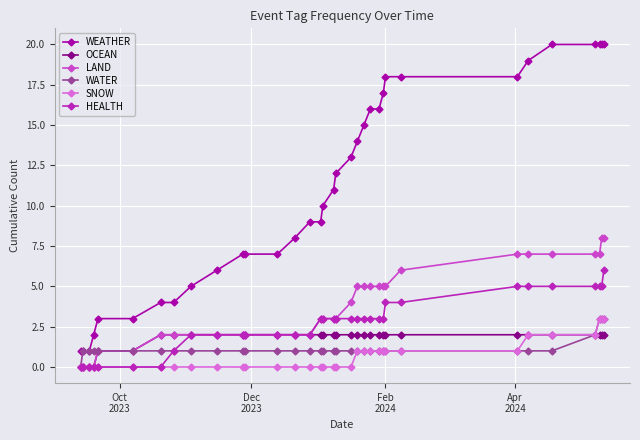

What is the average value of the OCEAN series?

2